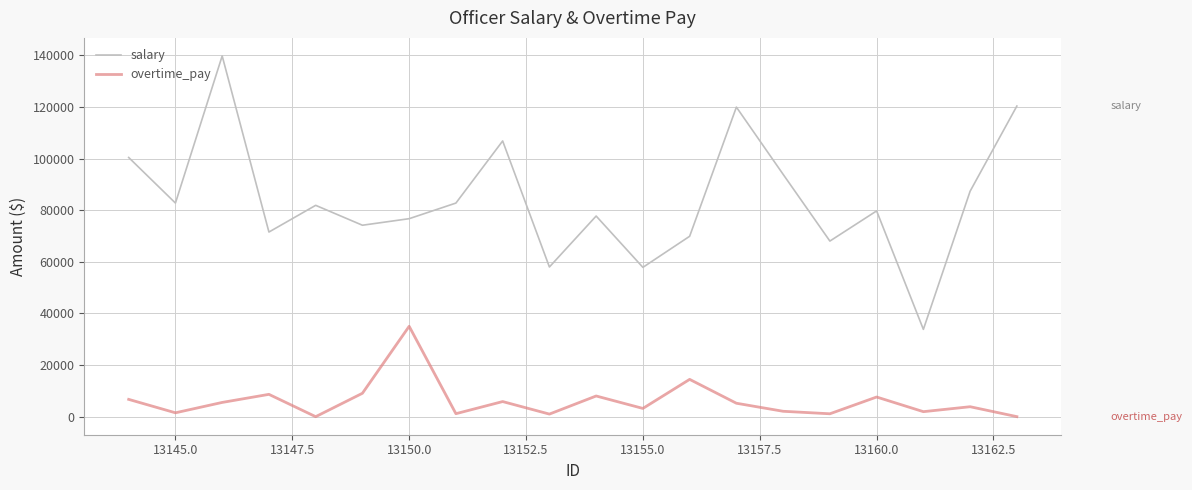

At how many categories does at least one series exceed 61073?

17